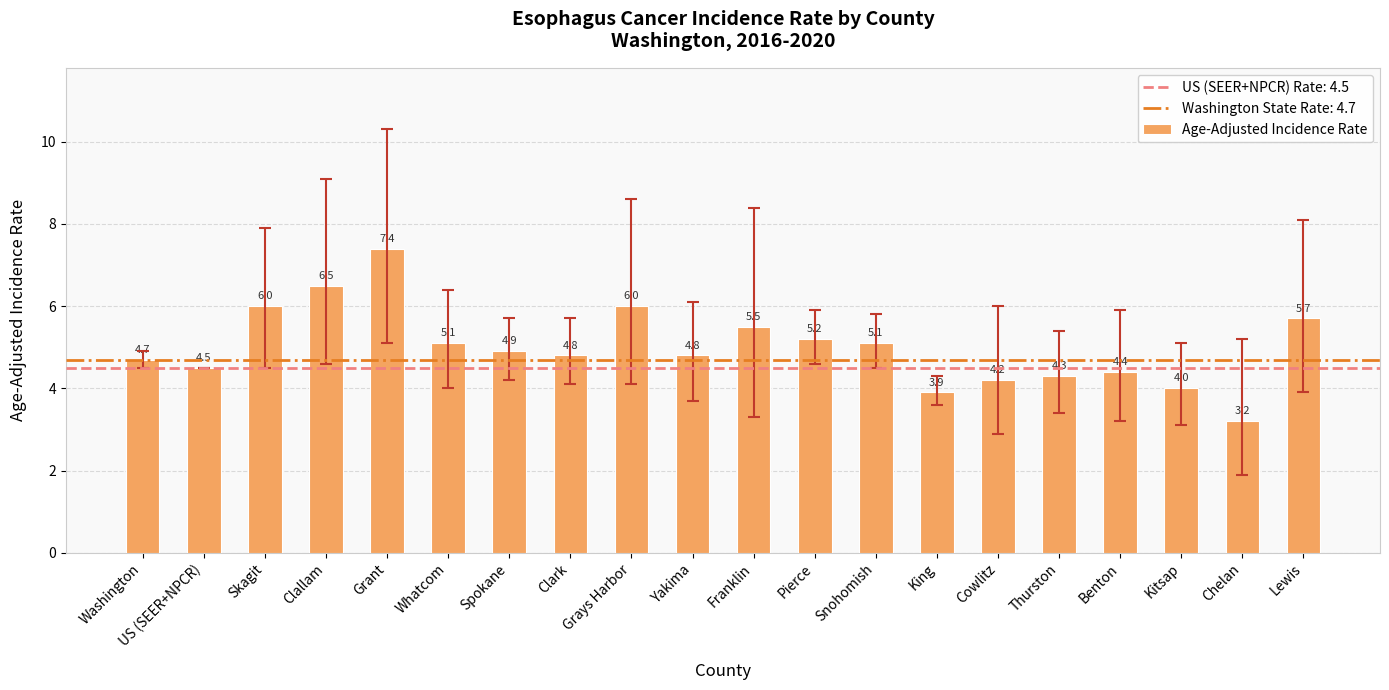

Count the number of categories in the chart.

20